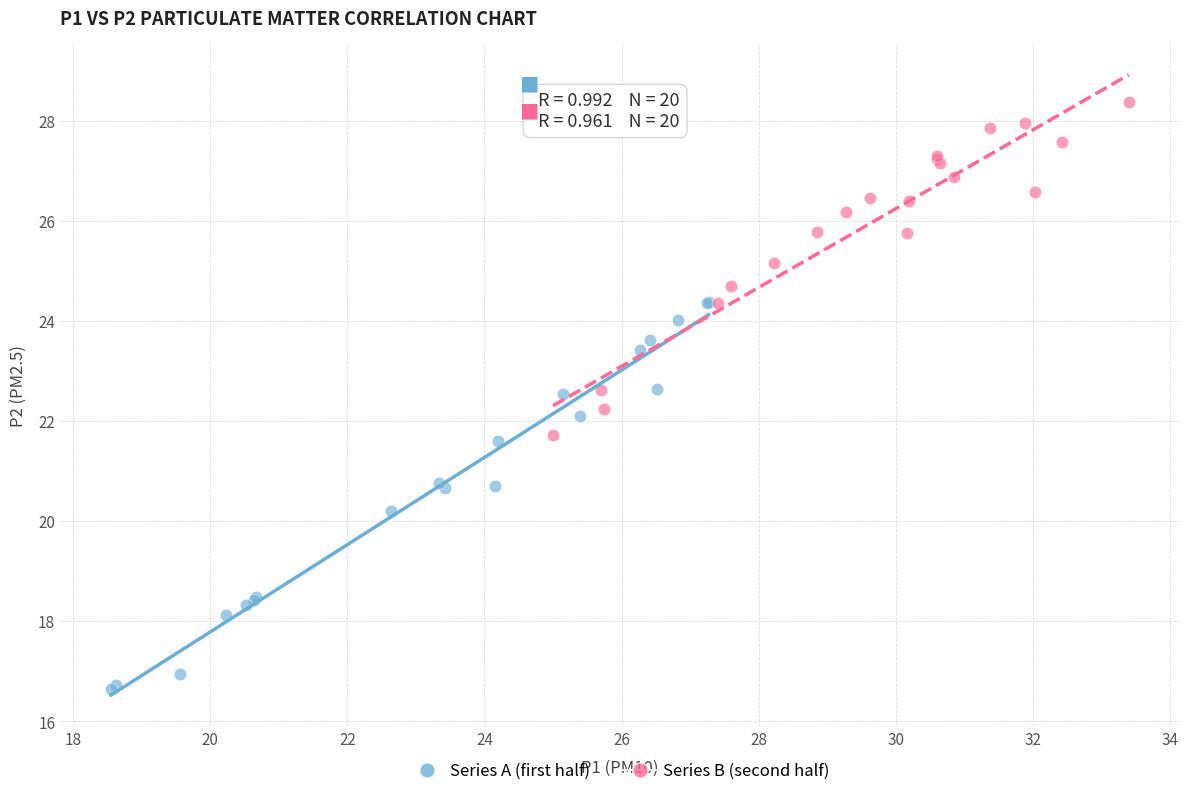

Which series reaches the maximum Y coordinate?

Series B (second half)